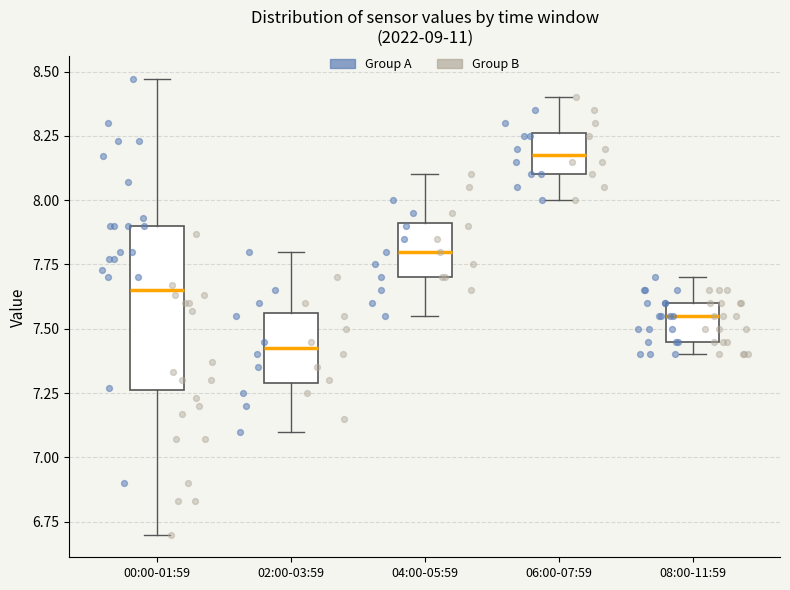

Comparing the boxes themselves (not the whiskers), which one is the tallest?

00:00-01:59